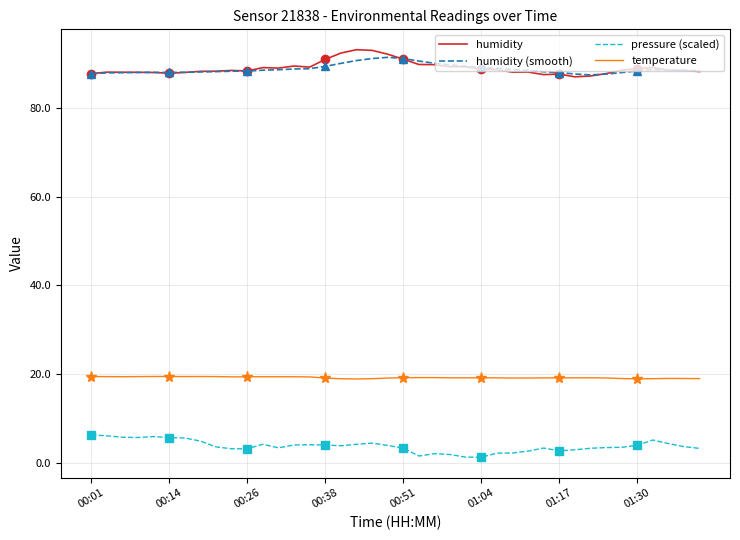

What is the difference between the maximum and minimum values in the temperature series?

0.6